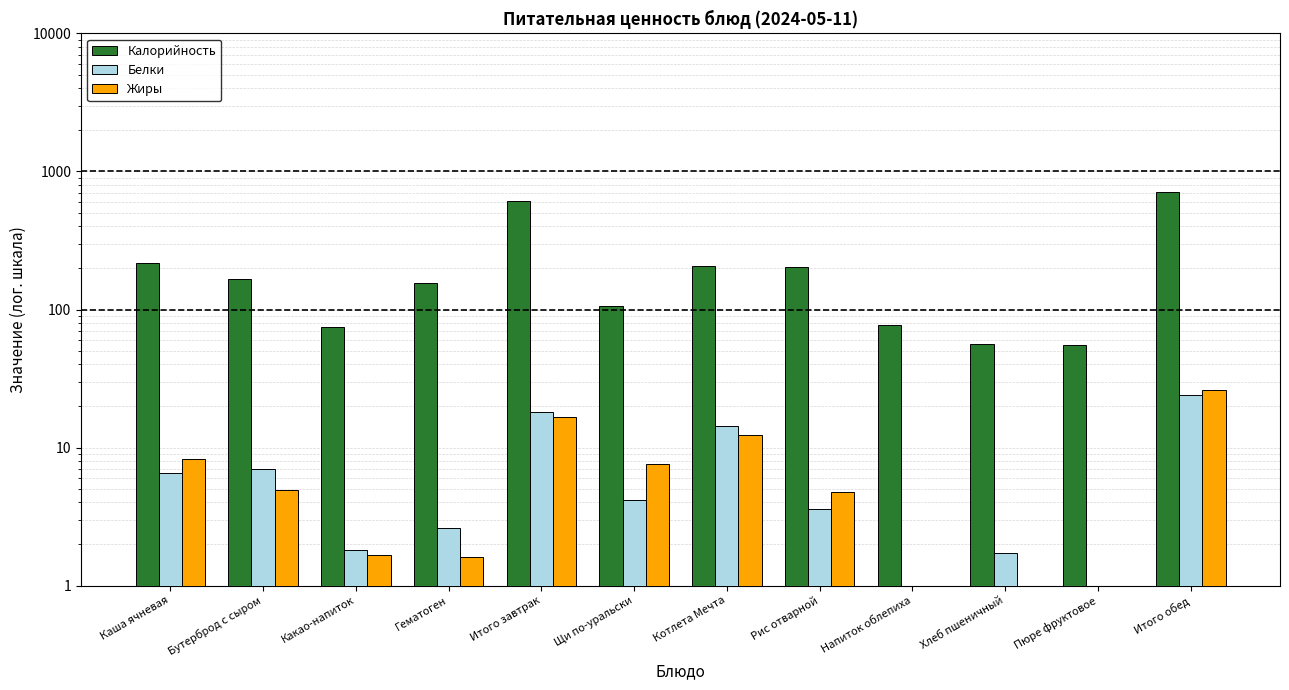

At which category does the chart reach its minimum across all series?

Пюре фруктовое